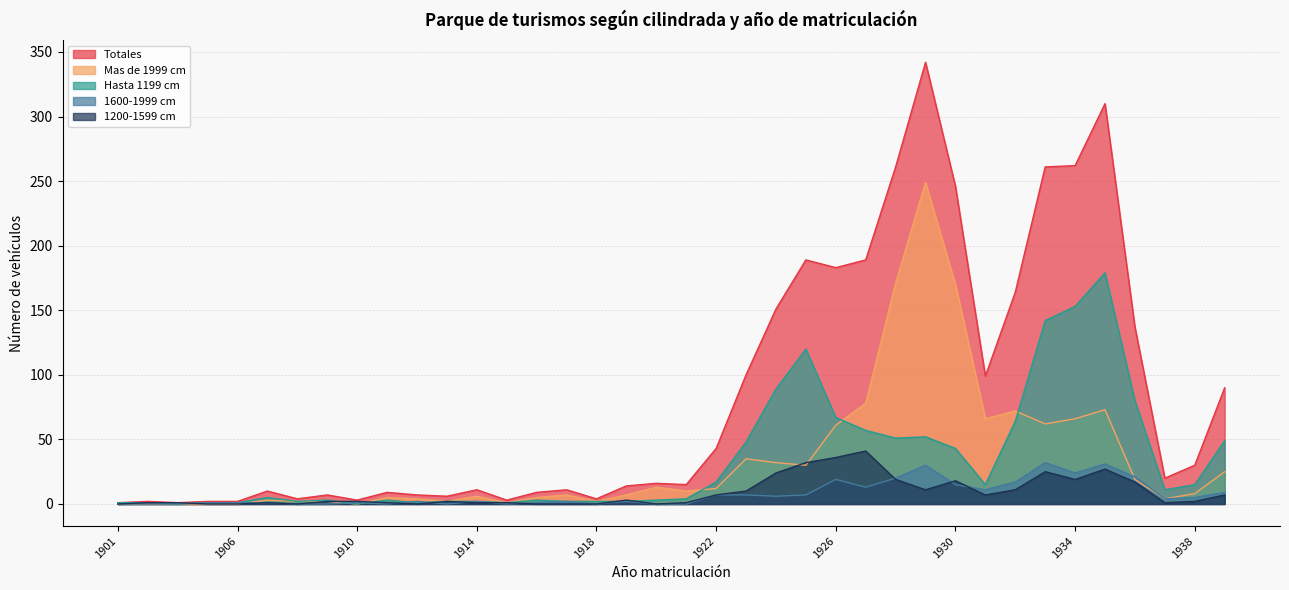

The 1200-1599 cm series shows 0 at 1918. True or false?

True